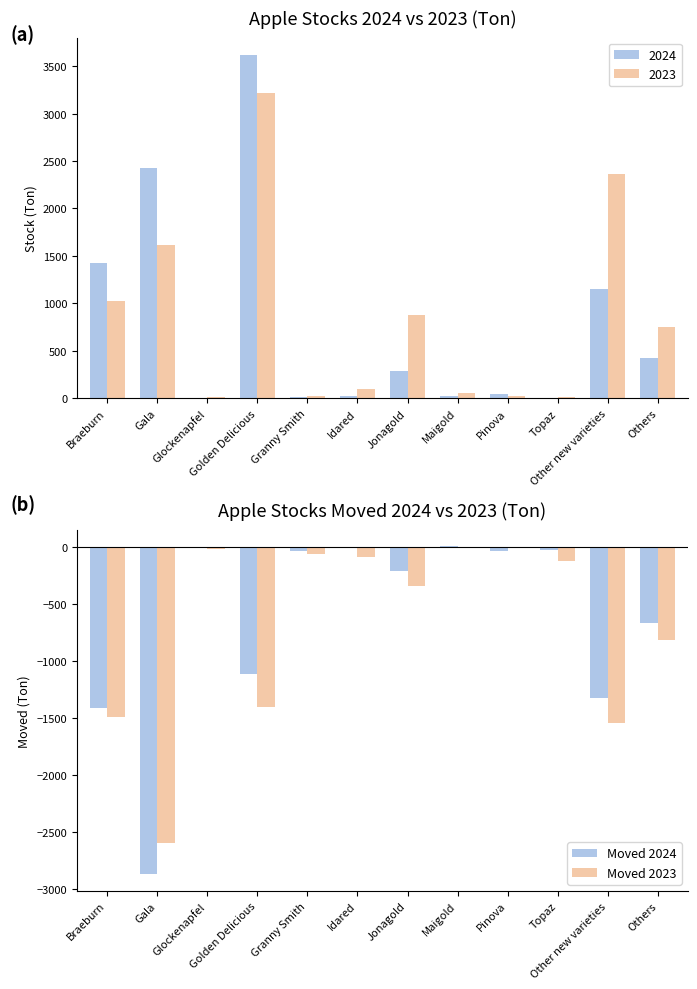

What is the sum of the Moved 2023 values at Braeburn and Glockenapfel?

-1504